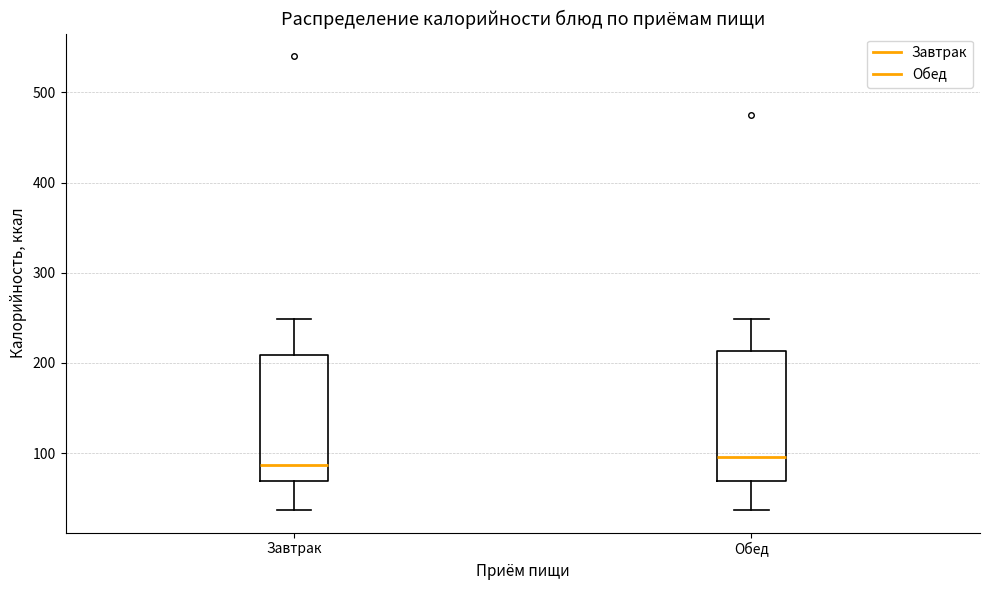

Where does the upper whisker of the box for Завтрак end on the y-axis? The values are not printed on the chart, so give them approximately, as read against the axis.

250